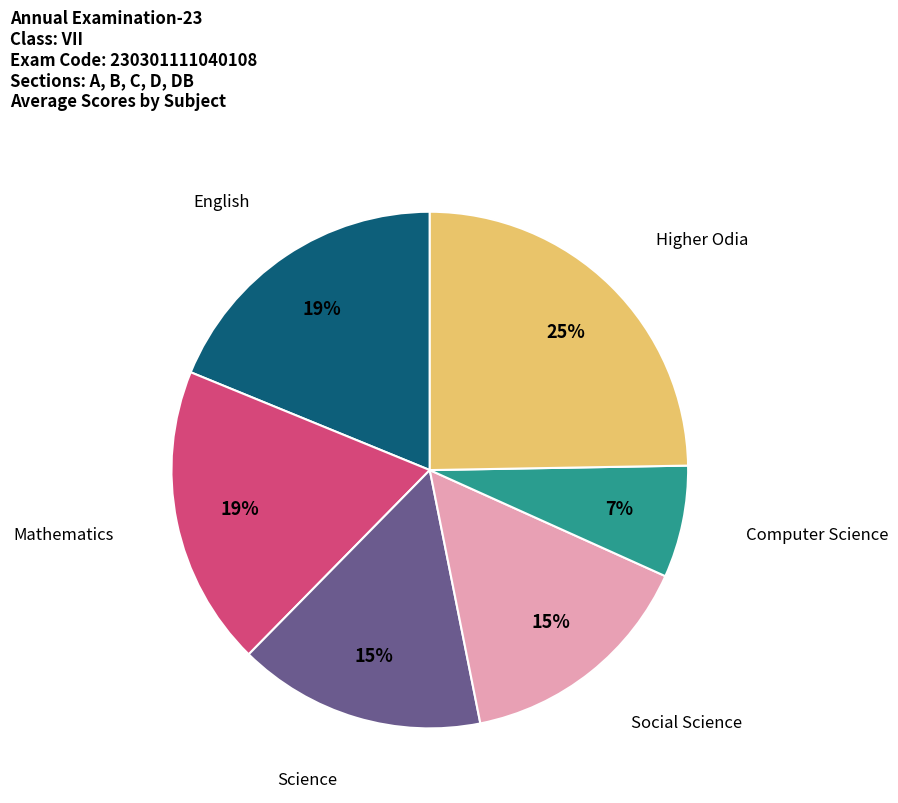

Count the number of slices in the pie.

6